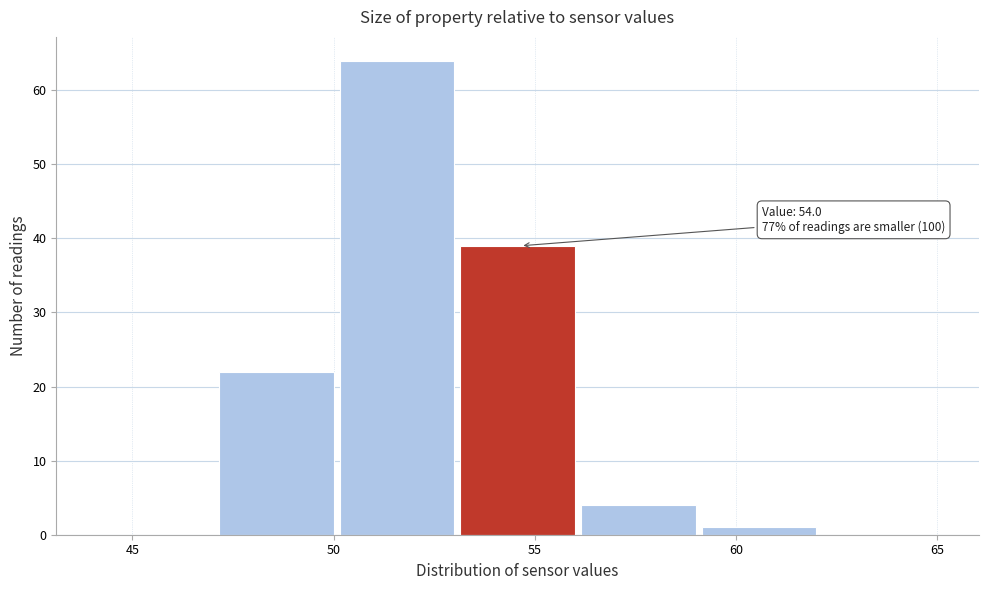

Over which range of the x-axis is the bar tallest?

50.15 to 53.15